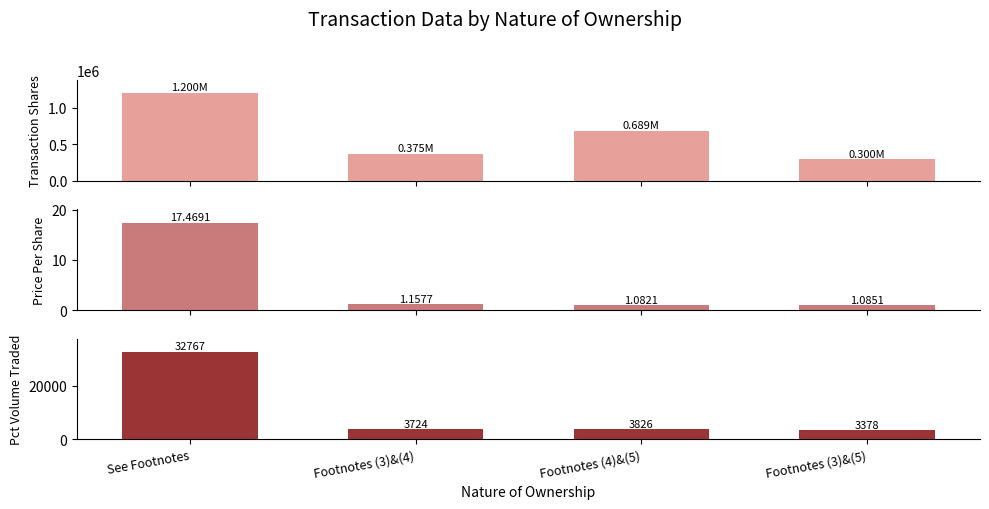

What is the label of the 2nd bar from the right?

Footnotes (4)&(5)